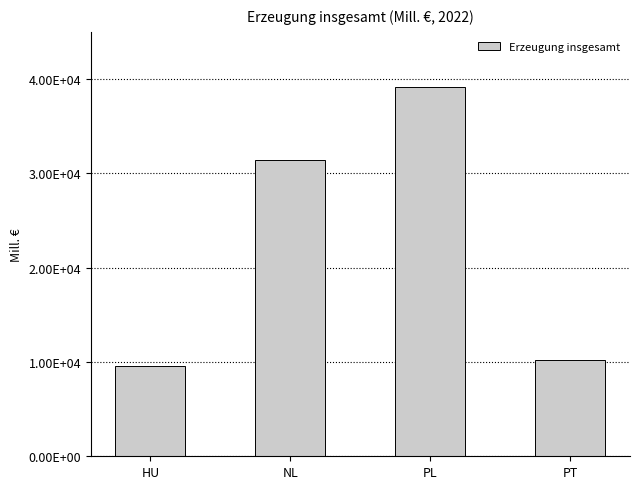

The chart shows a value of 31434.8 at NL. True or false?

True